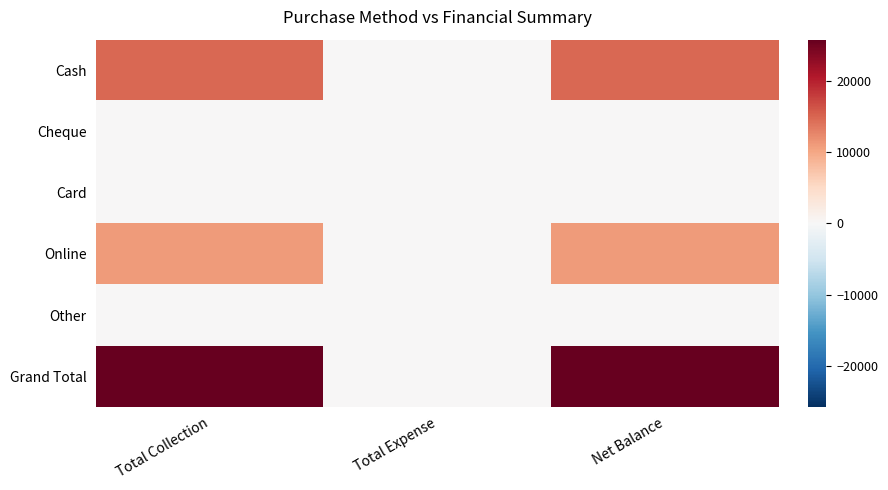

What is the difference between the highest and lowest values at Net Balance?

25750